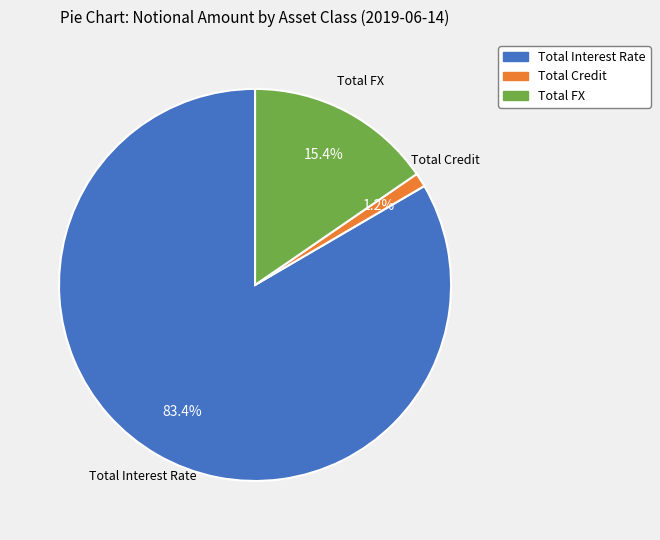

Which slice represents more than half of the pie?

Total Interest Rate